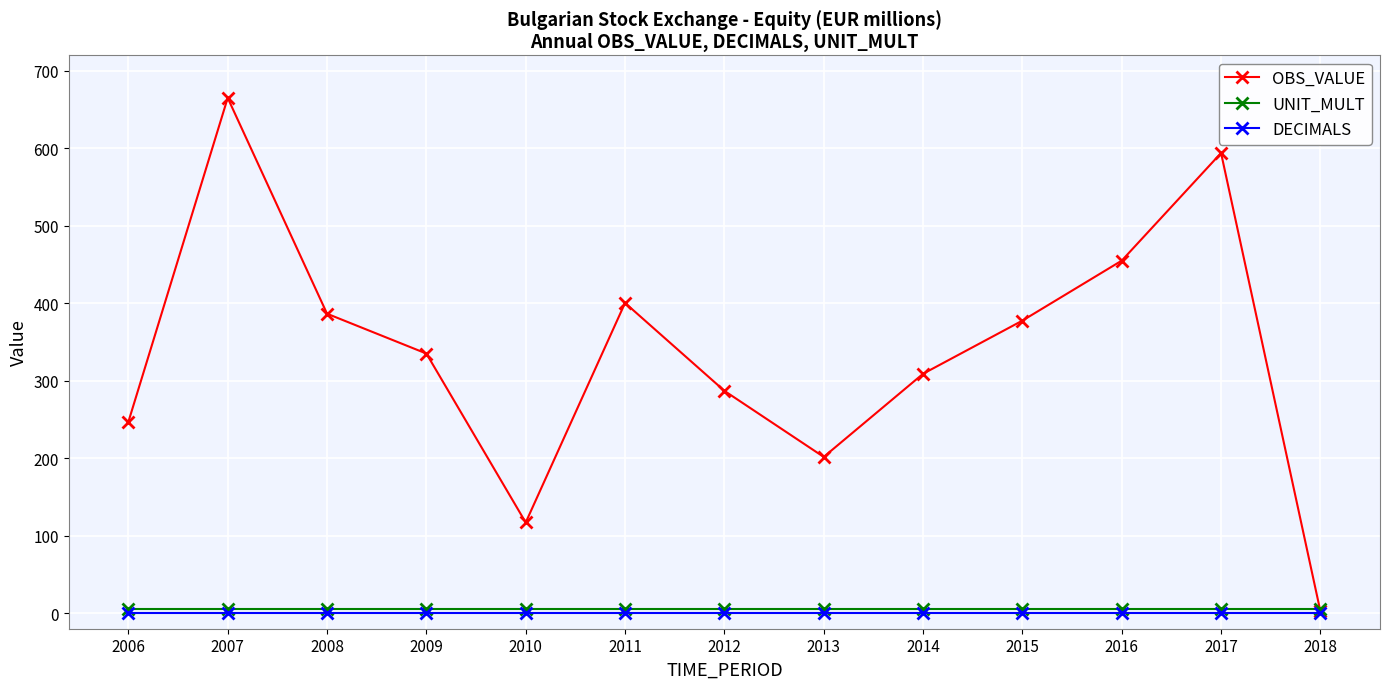

How many lines are shown in the chart?

3